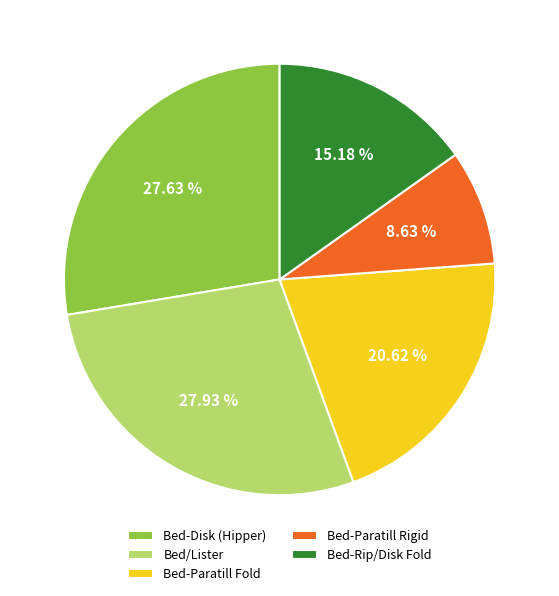

The Bed-Rip/Disk Fold slice represents 23% of the pie. True or false?

False